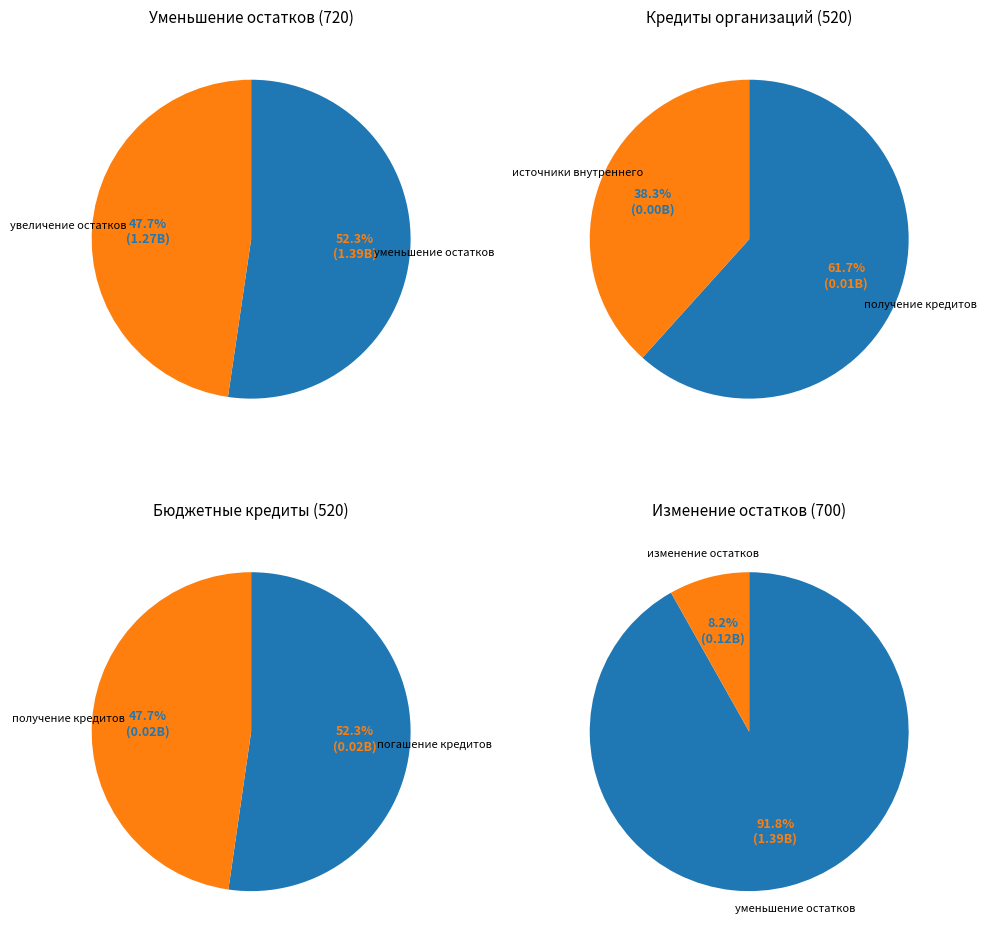

What is the ratio of the value at изменение остатков средств to the value at источники внутреннего финансирования?

36.3